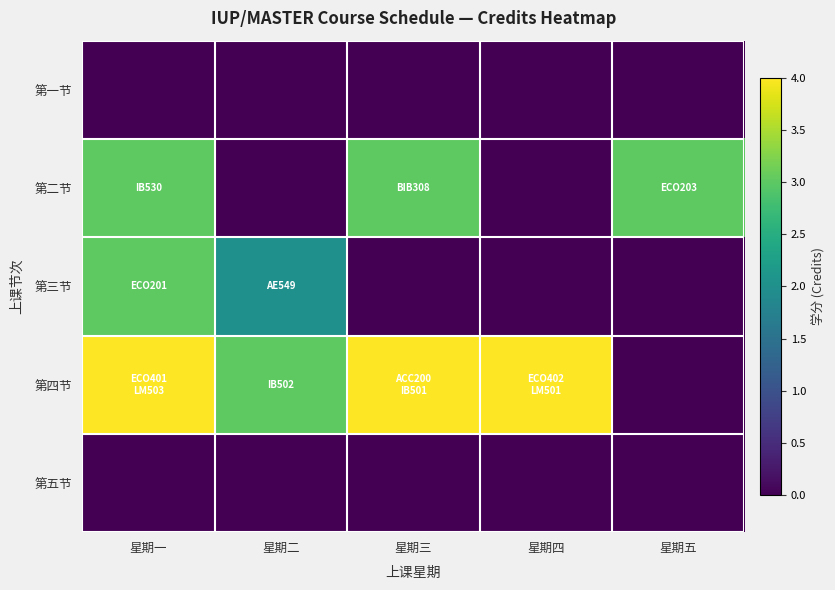

At 星期五, list the series in order from largest to smallest.

第二节, 第一节, 第三节, 第四节, 第五节